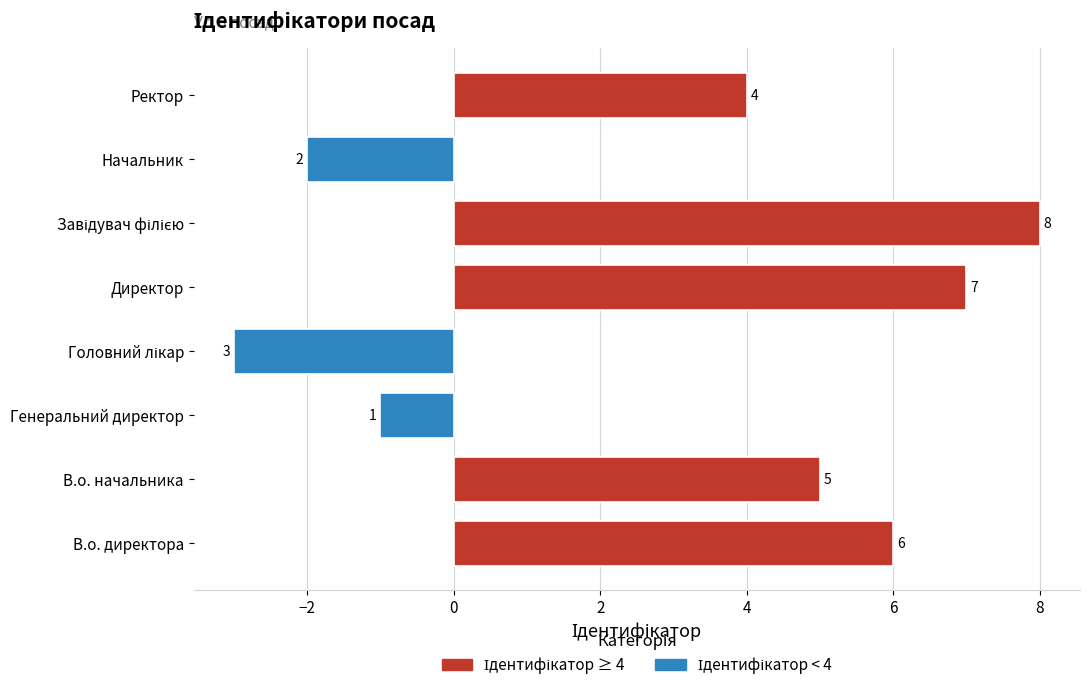

What is the difference between the second highest and second lowest values?

9